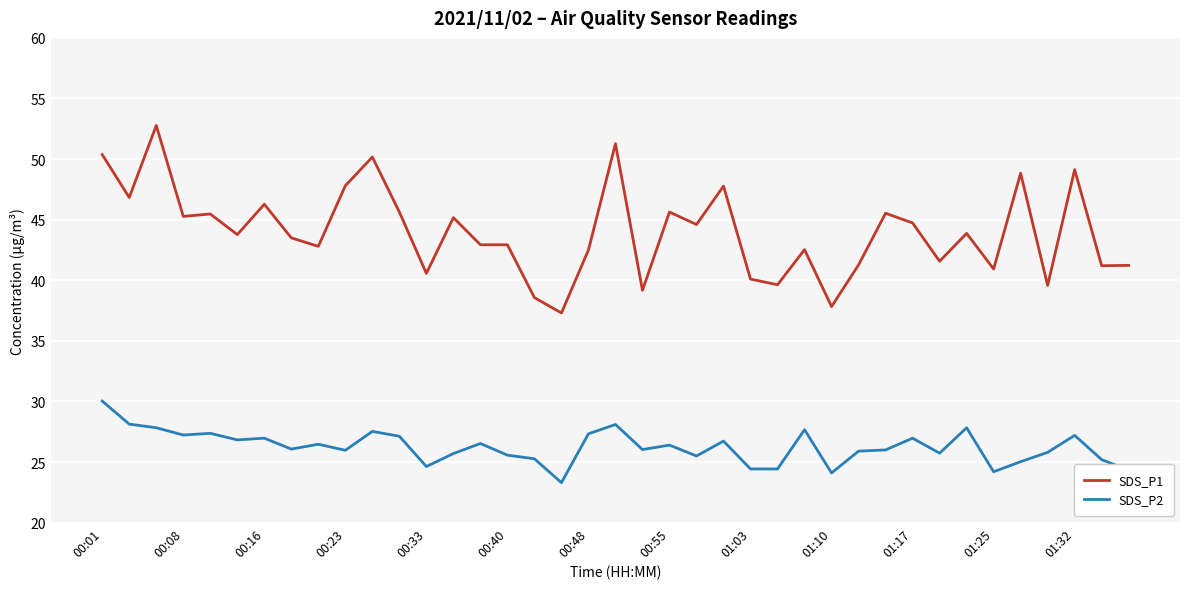

What is the smallest value displayed?

23.3